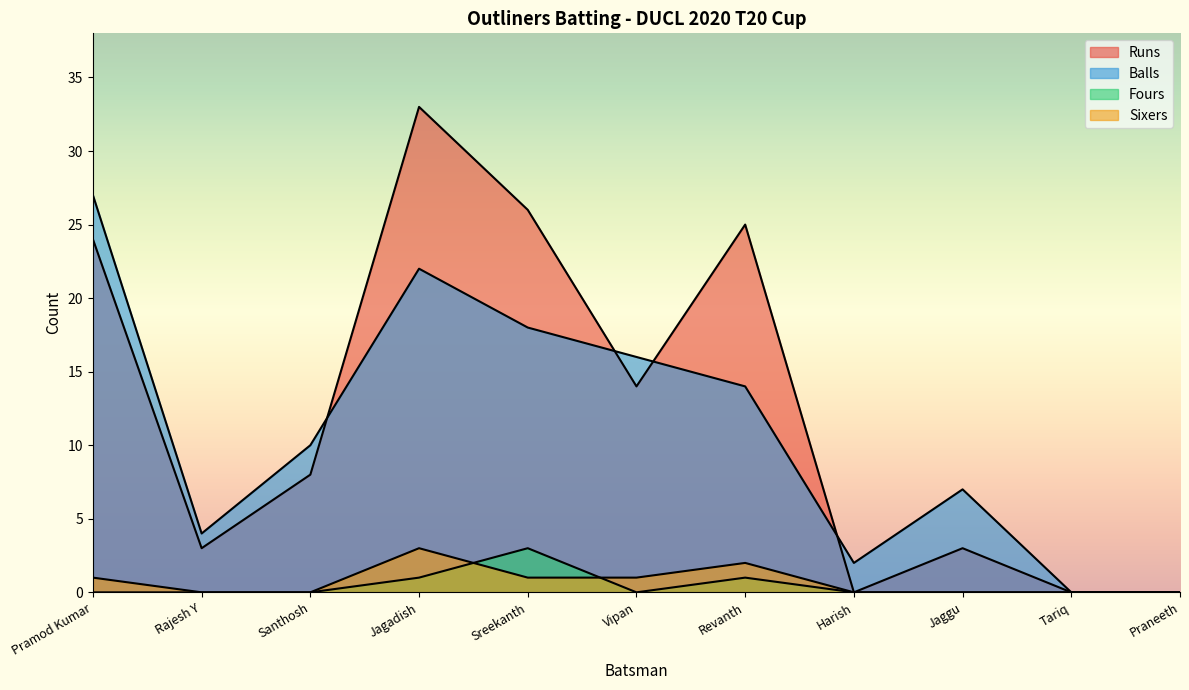

The value of Balls at Santhosh is 10. True or false?

True